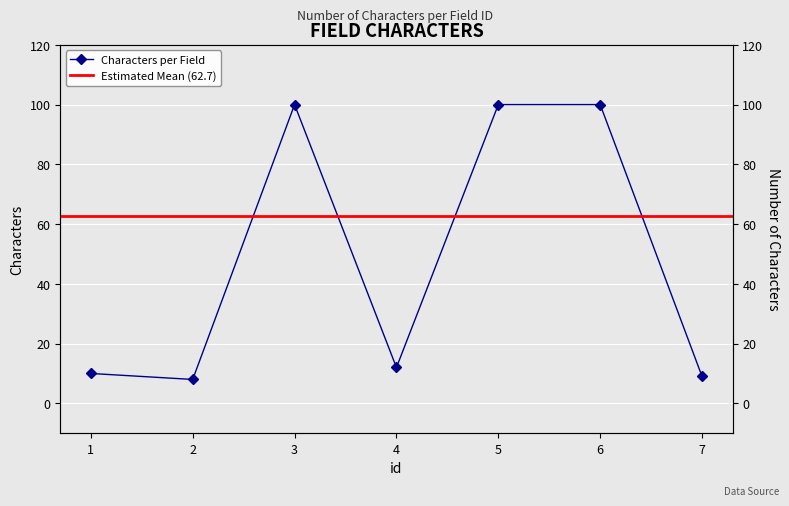

The chart shows a value of 2 at 2. True or false?

False